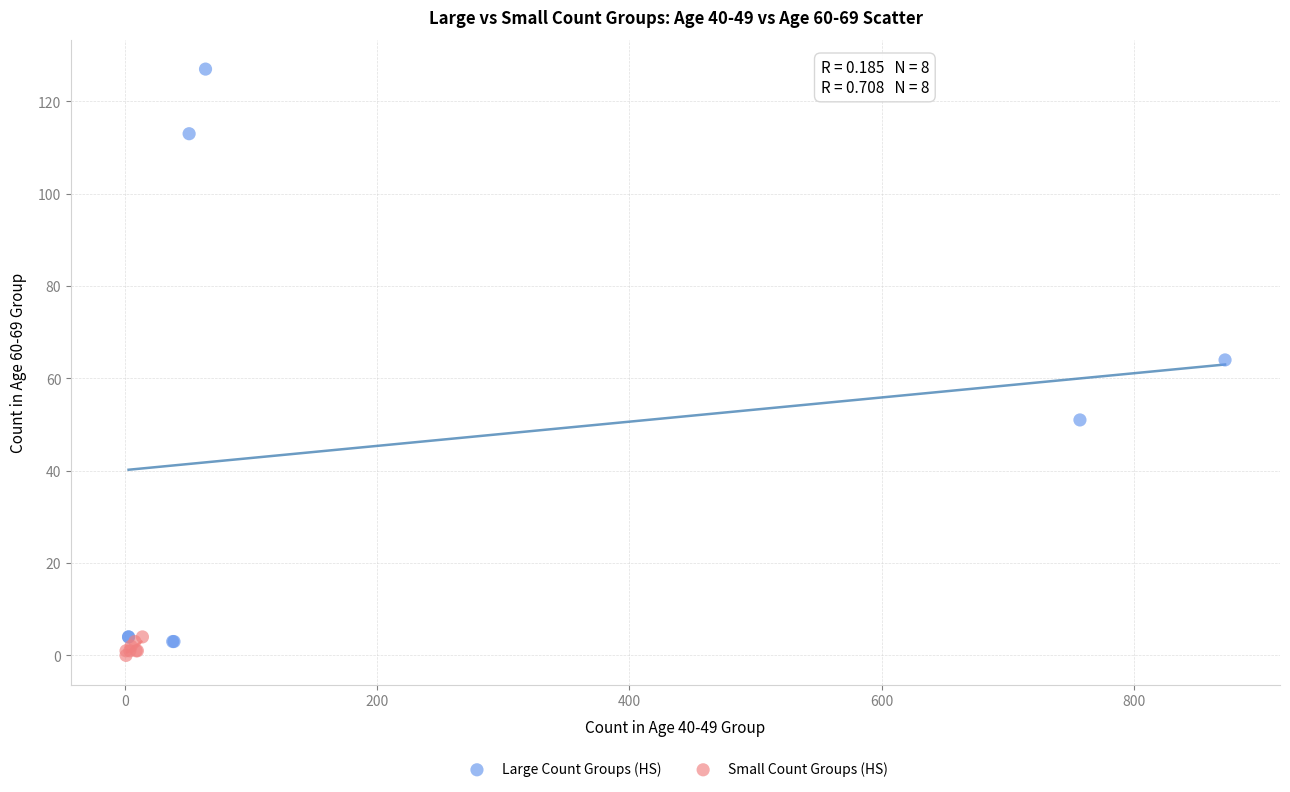

Which series has the widest spread of Y values?

Large Count Groups (HS)